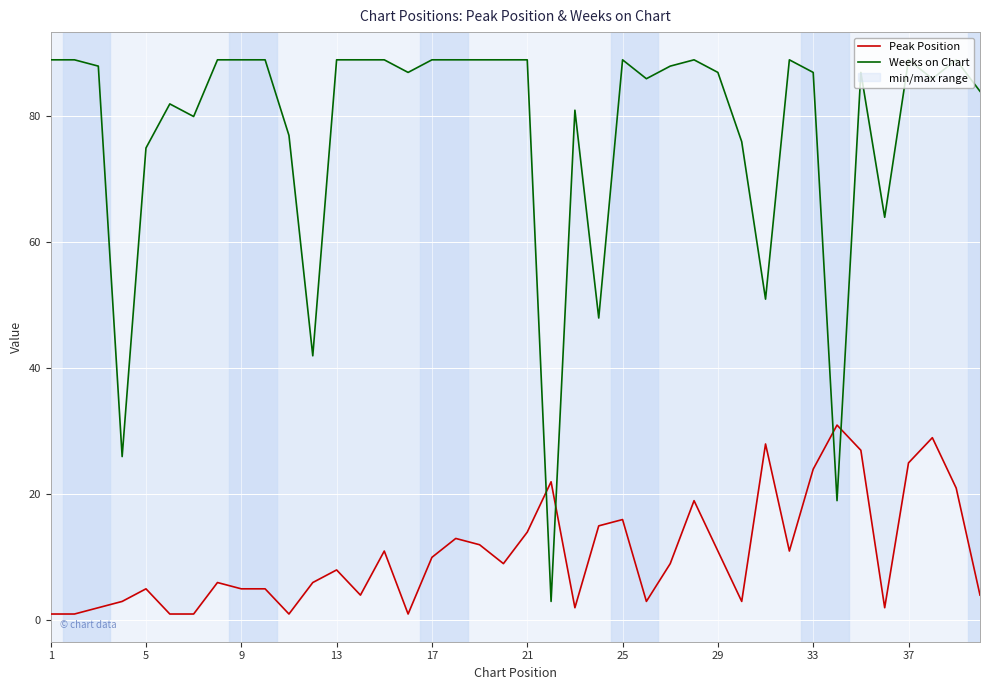

How many intersections are there between Weeks on Chart and Peak Position?

4